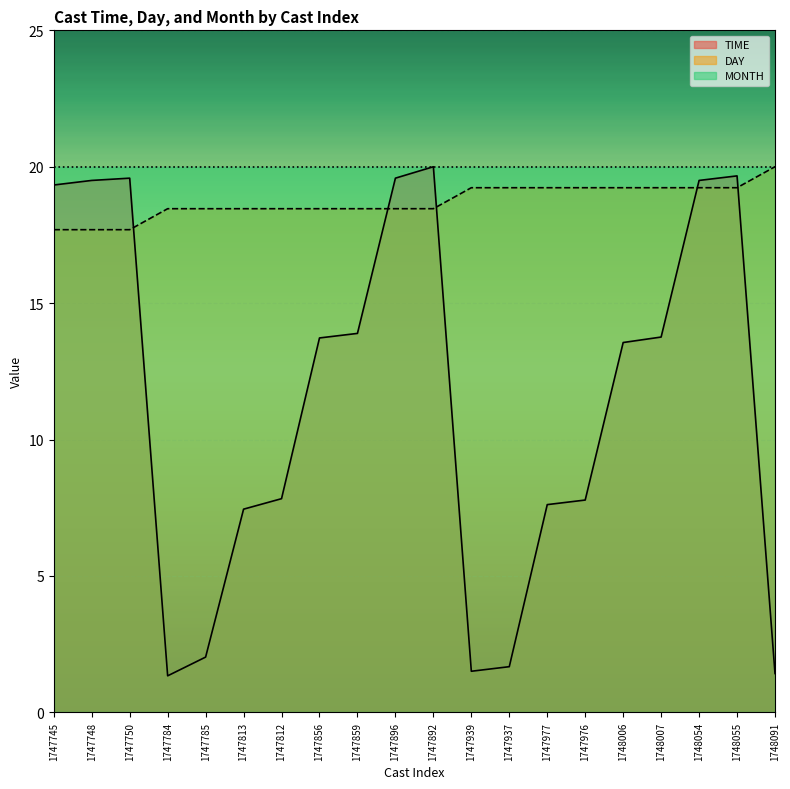

The DAY series shows 18.5 at 1747856. True or false?

True